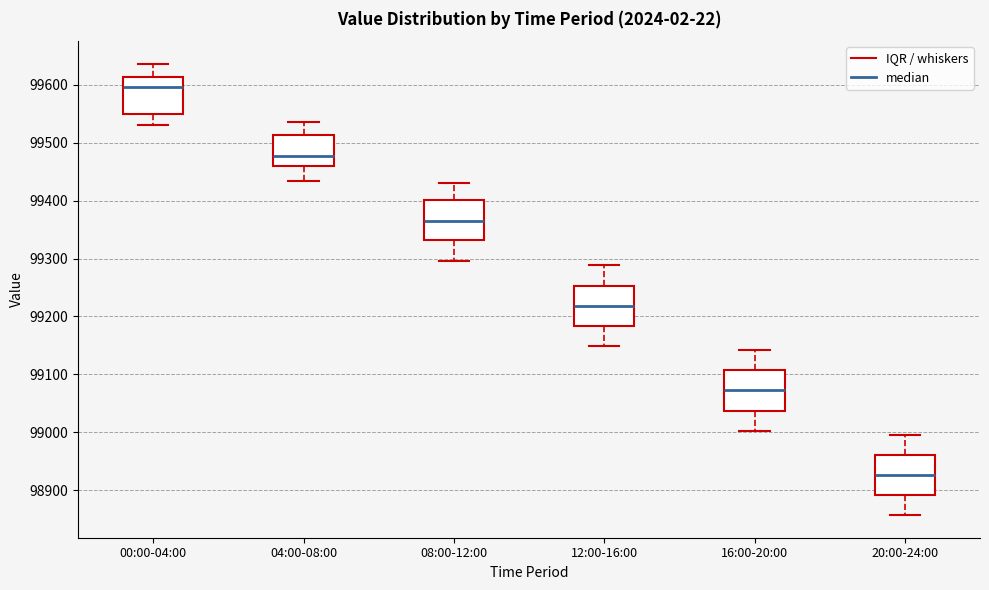

Reading left to right, read every box against the y-axis: the position of its median line, the range the box covers, and the ends of its whiskers. The values are not printed on the chart, so give them approximately, as read against the axis.

00:00-04:00: median 99600, box 99550 to 99610, whiskers 99530 to 99640
04:00-08:00: median 99480, box 99460 to 99510, whiskers 99430 to 99540
08:00-12:00: median 99370, box 99330 to 99400, whiskers 99300 to 99430
12:00-16:00: median 99220, box 99180 to 99250, whiskers 99150 to 99290
16:00-20:00: median 99070, box 99040 to 99110, whiskers 99000 to 99140
20:00-24:00: median 98930, box 98890 to 98960, whiskers 98860 to 99000